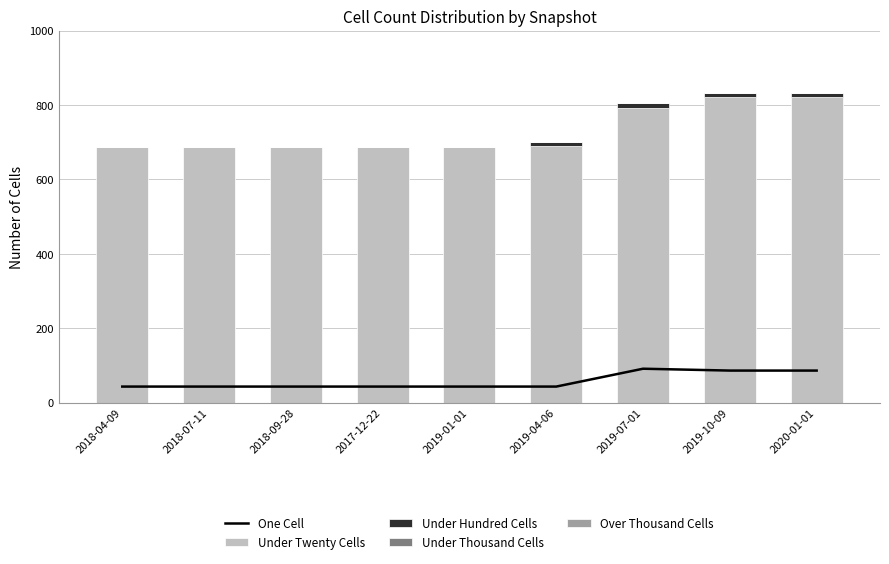

What is the label of the 4th bar from the right?

2019-04-06